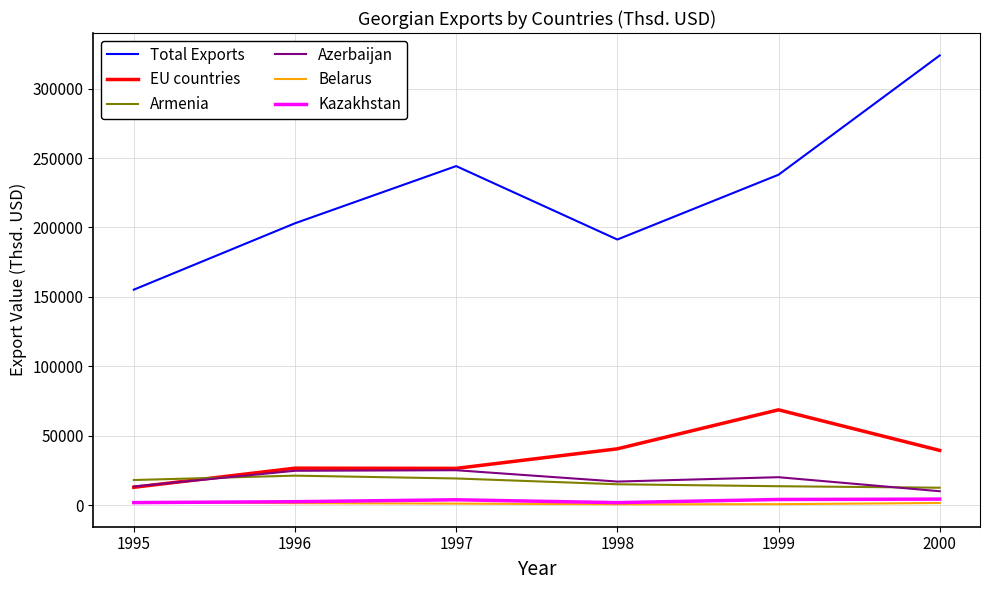

What is the spread (max minus min) of values at 1995?

153421.2